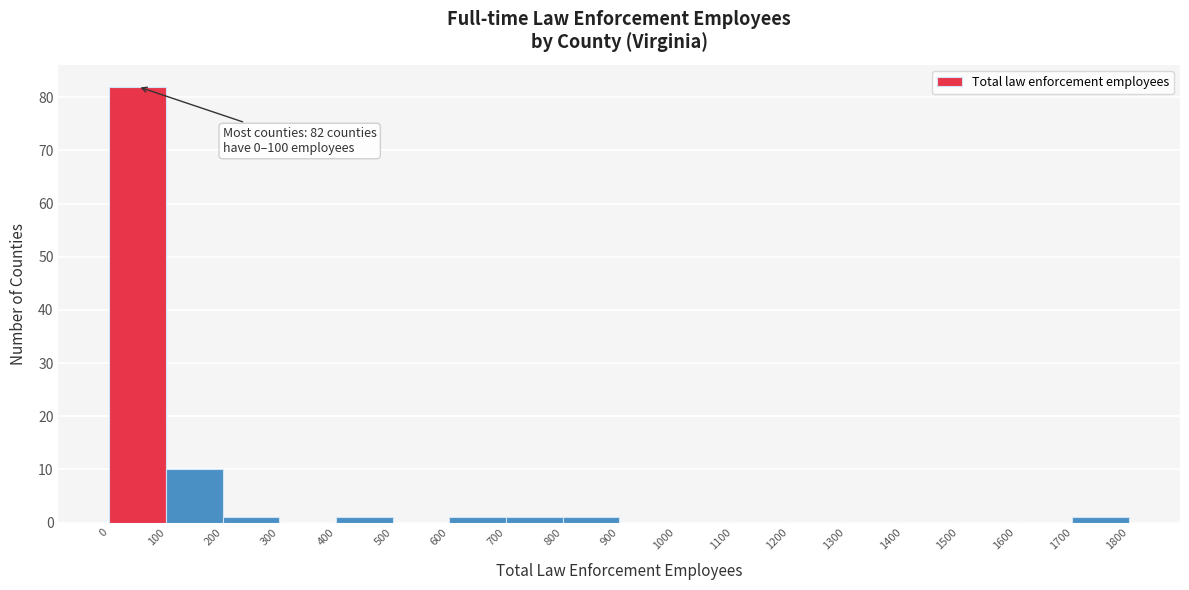

Which range on the x-axis has the tallest bar?

0 to 100